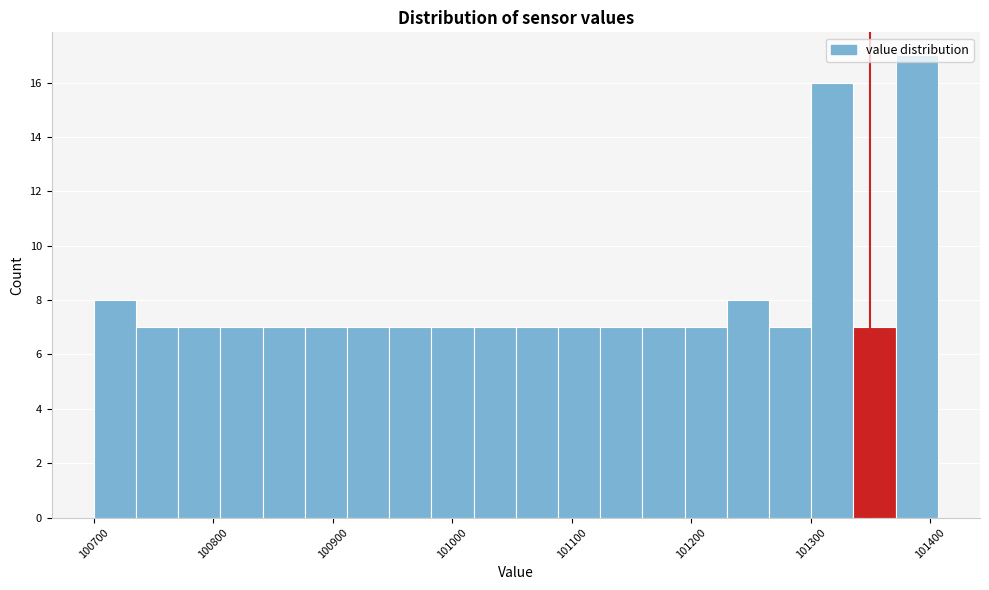

Read against the x-axis, roughly where is the centre of the tallest bar?

101390